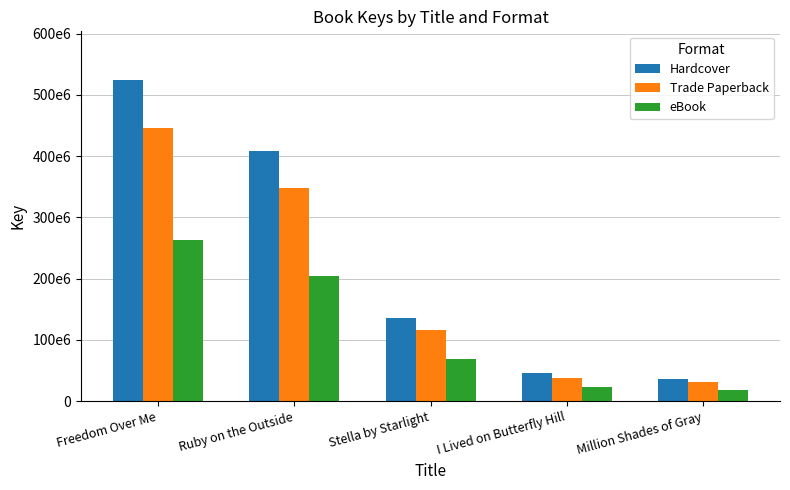

Rank the series by their average value, from lowest to highest.

eBook, Trade Paperback, Hardcover